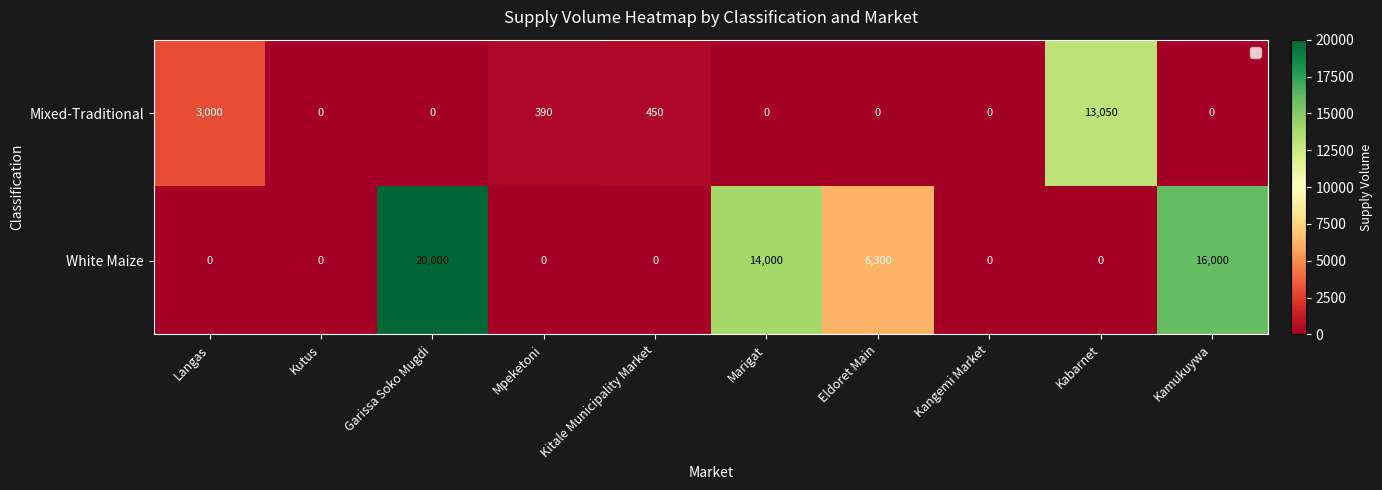

What is the sum of all White Maize values?

56300